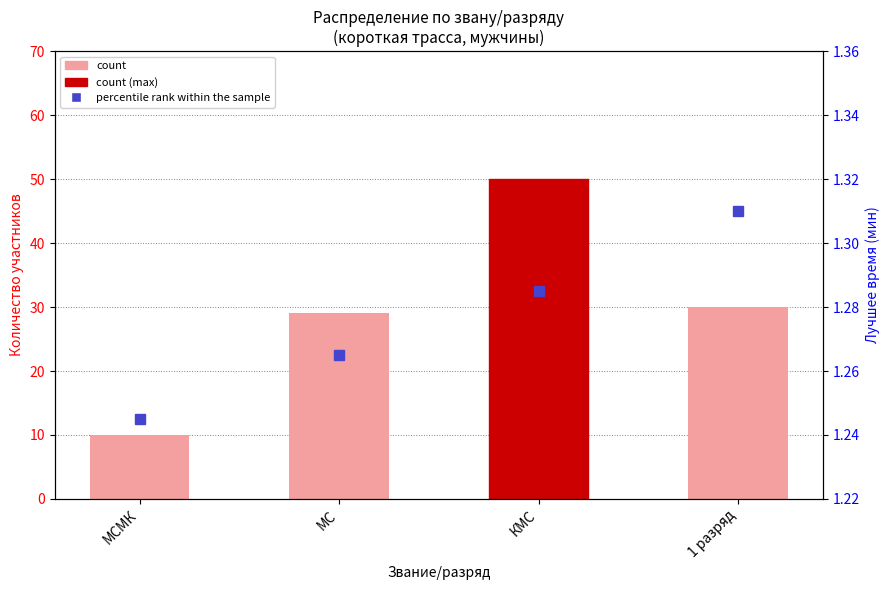

What are all the series names shown in the legend?

count, percentile rank within the sample